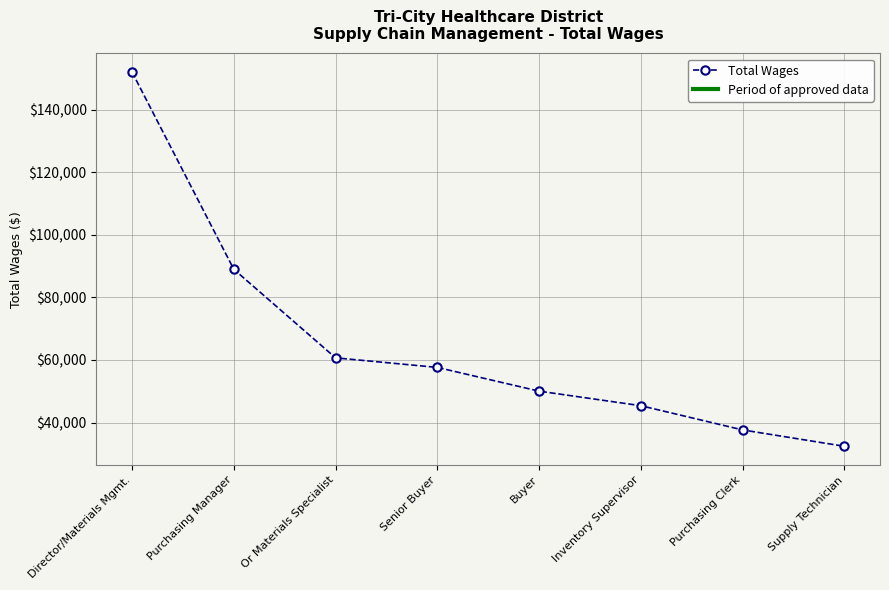

What is the greatest value displayed?

151993